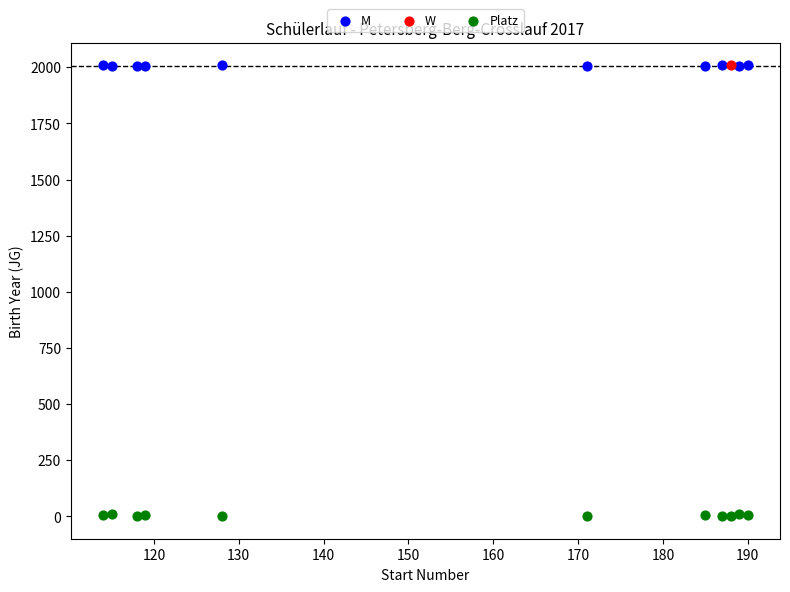

What are all the series names shown in the legend?

M, W, Platz